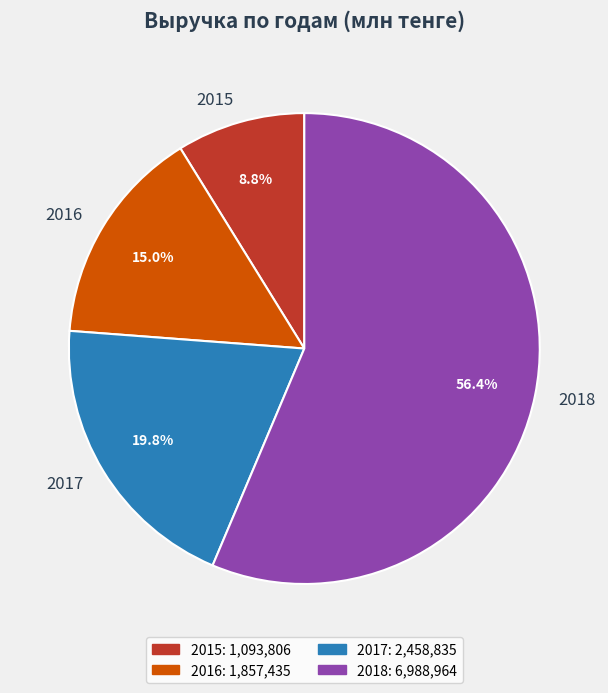

To the nearest percent, what is the difference between the largest and smallest slice percentages?

48%